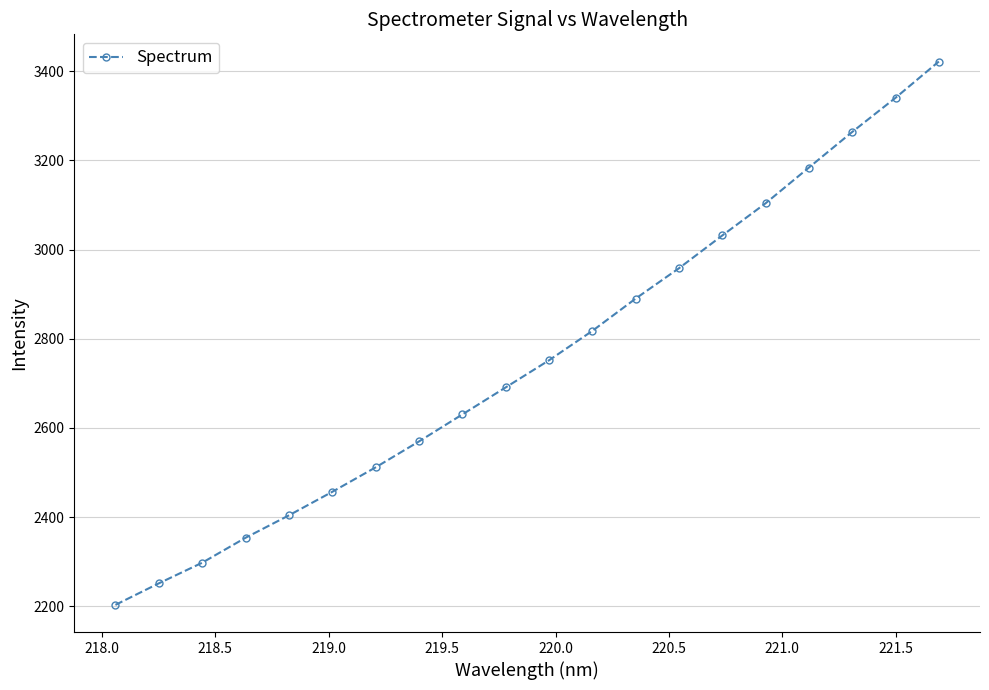

True or false: there are more than 2 points higher than both neighbors.

False